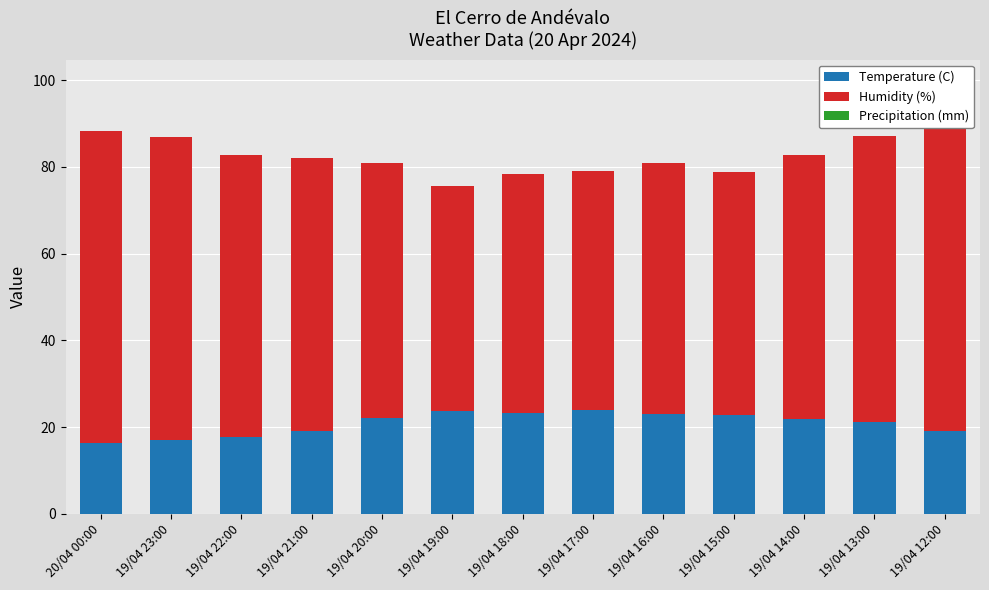

At which label does Humidity (%) reach its minimum?

19/04 19:00